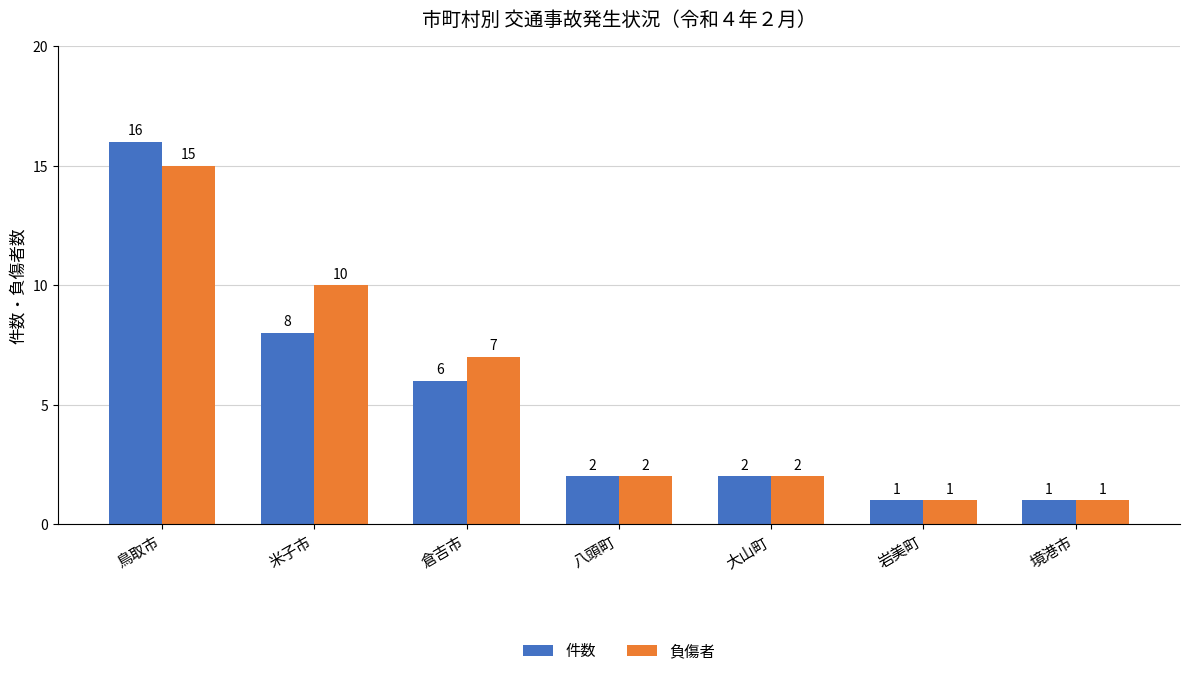

How many groups of bars are there?

7